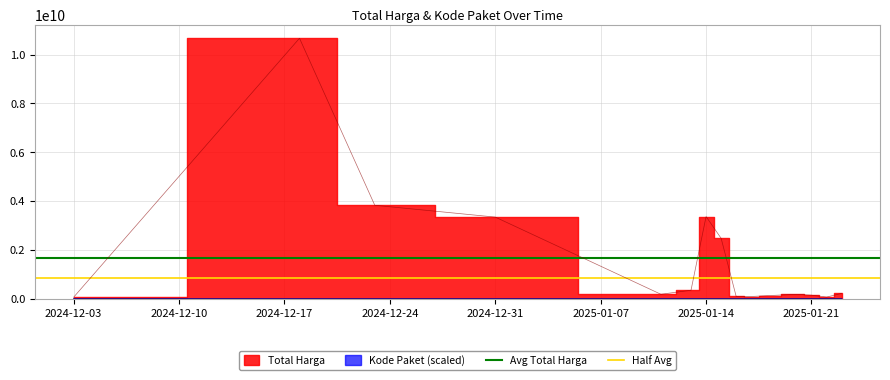

The value of Half Avg at 2024-12-03 is 838883559.6. True or false?

True